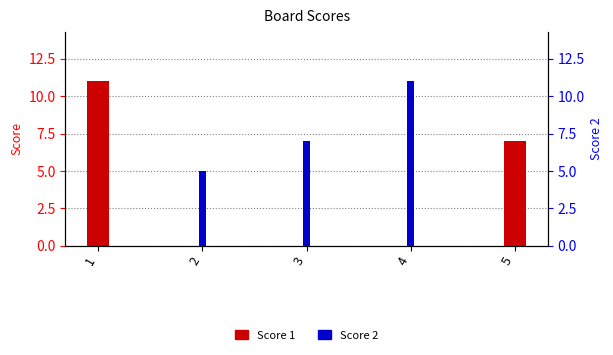

What is the maximum value for Score 2?

11